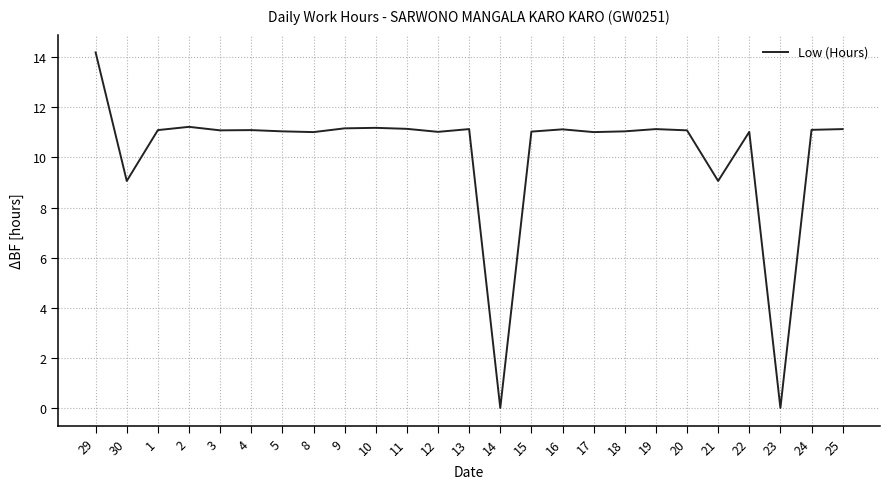

True or false: the data has more than 1 interior local peaks.

True